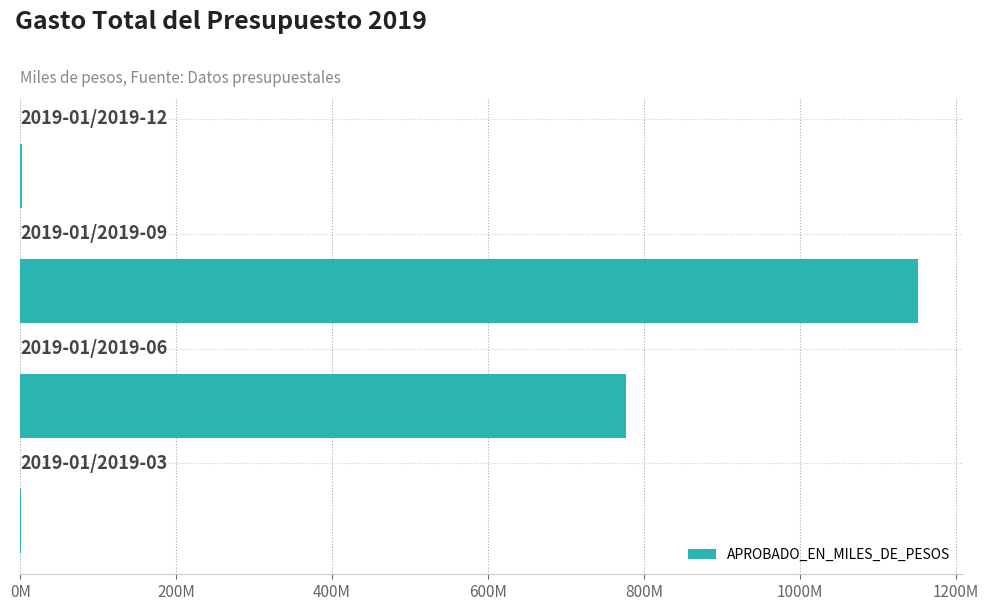

Are the bars horizontal?

Yes